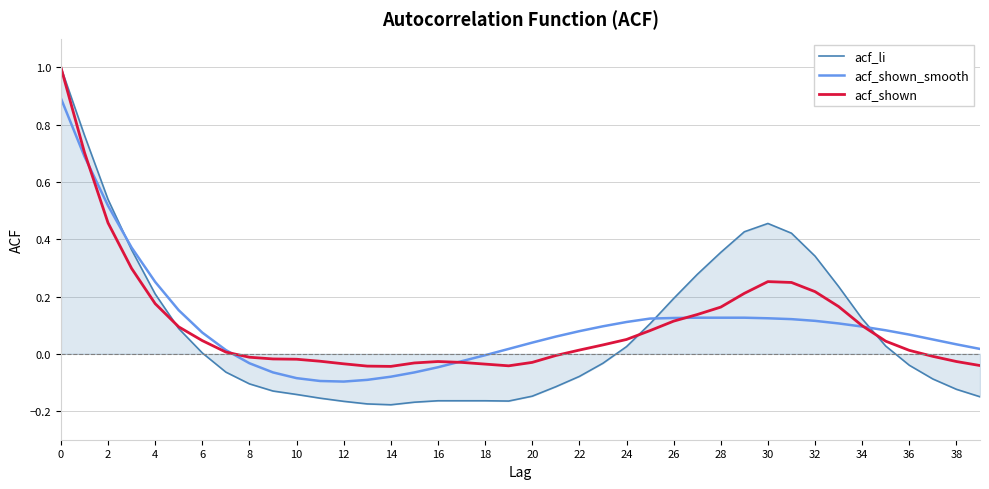

Which series has the largest range (max minus min)?

acf_li